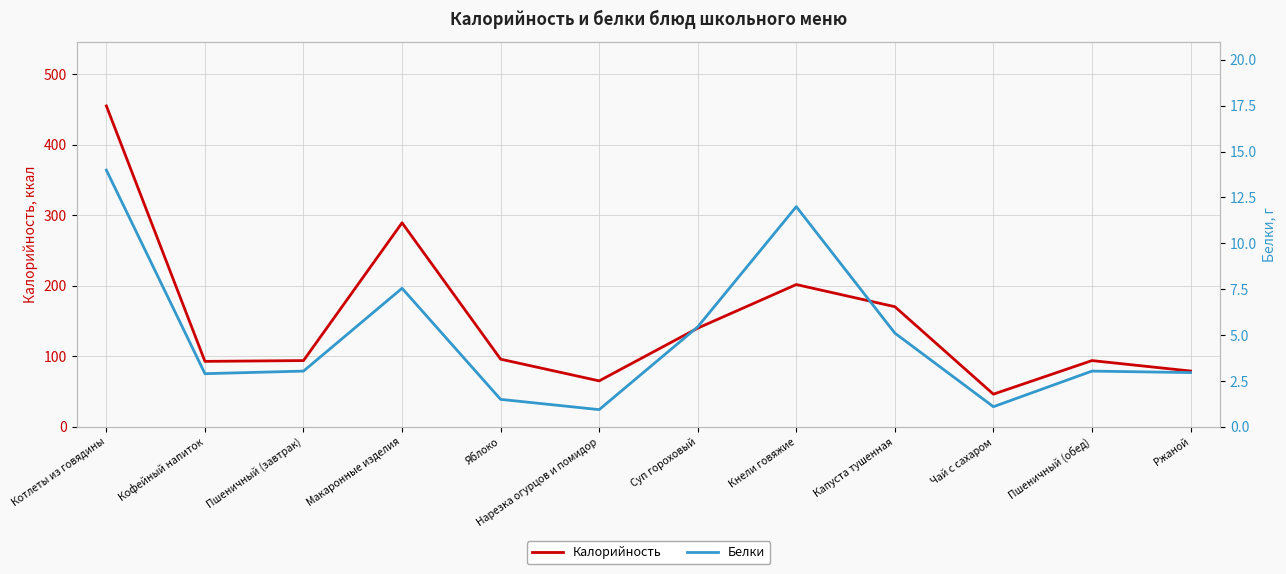

True or false: Калорийность and Белки intersect in this chart.

False